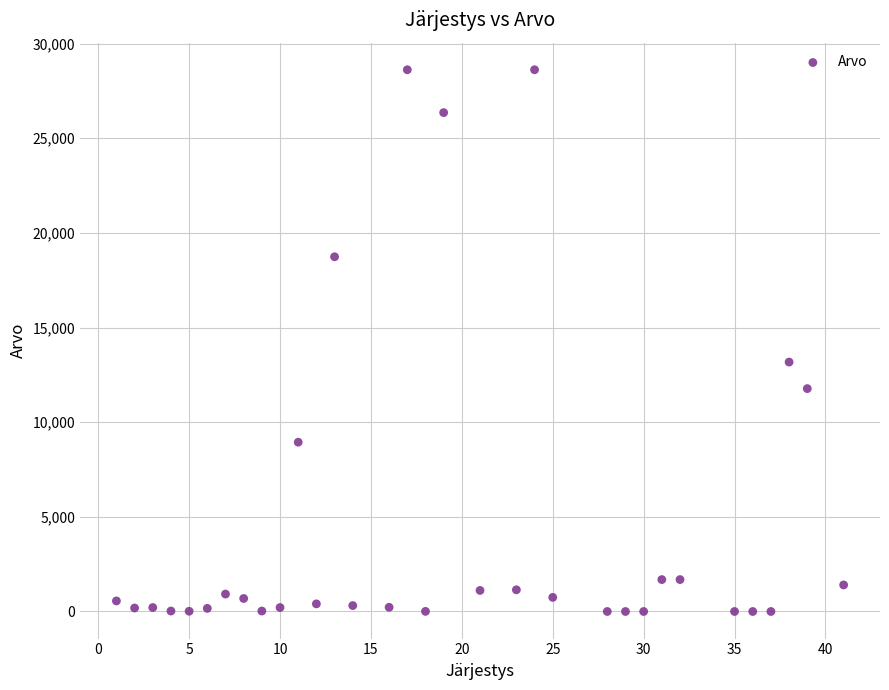

What Y value in the scatter plot is closest to 14307?

13175.3